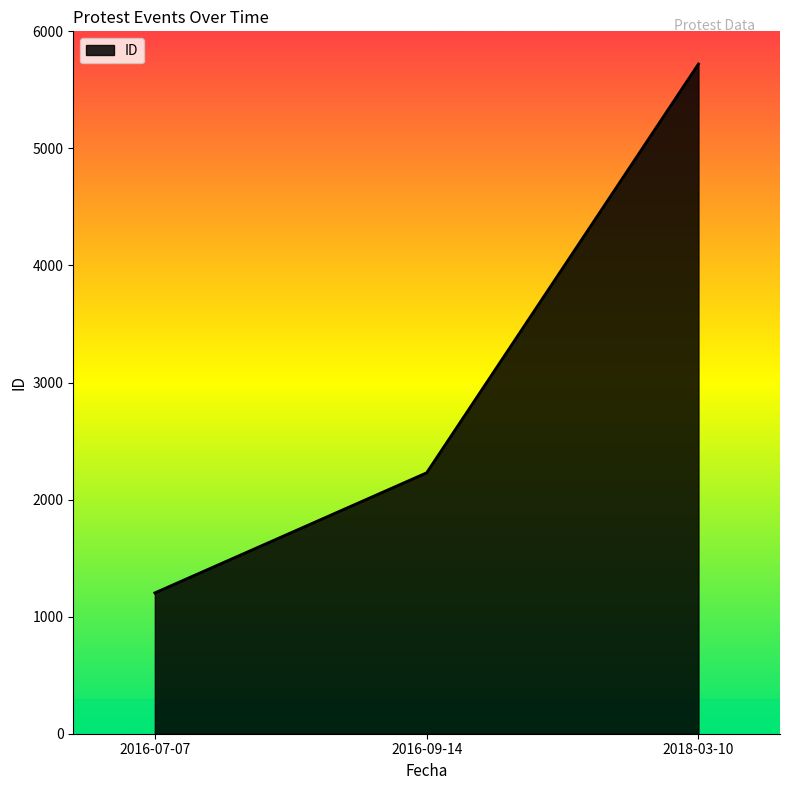

What position from the right is 2018-03-10?

1